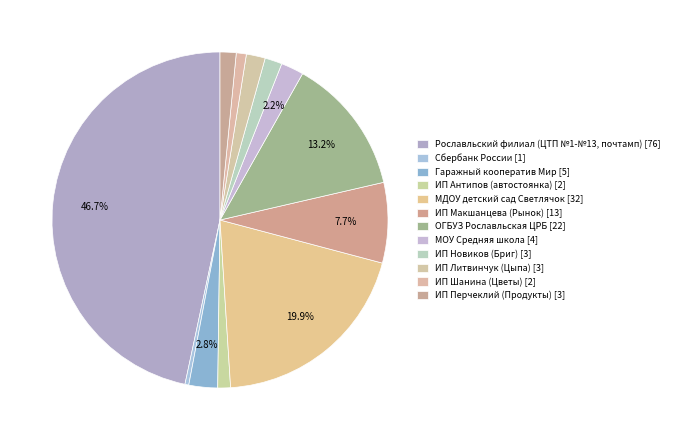

How many slices are in this pie chart?

12